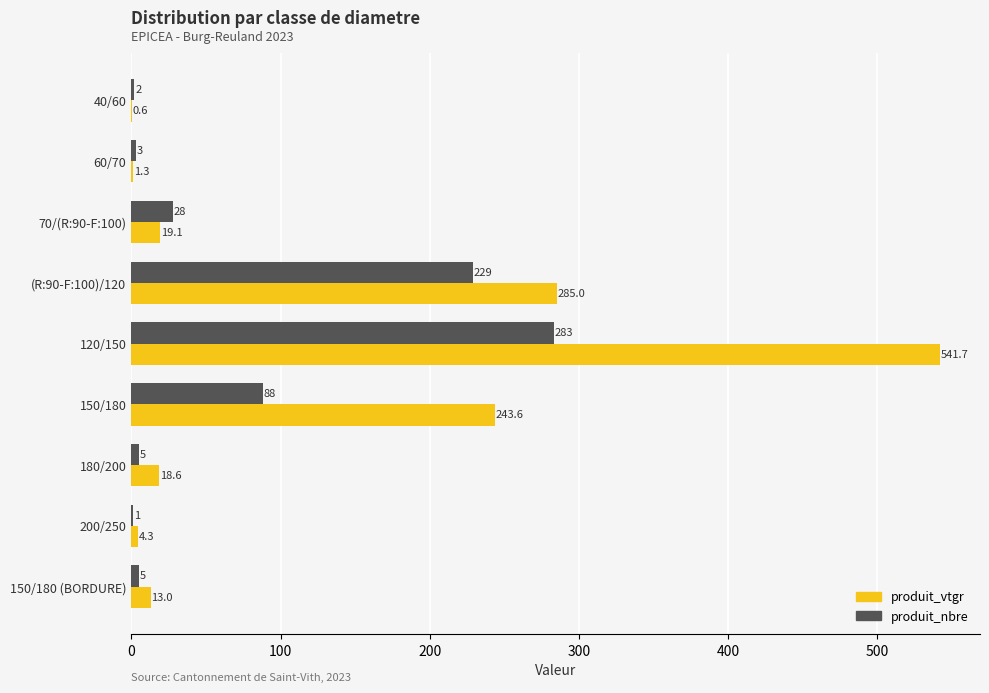

Count the number of data series in this chart.

2